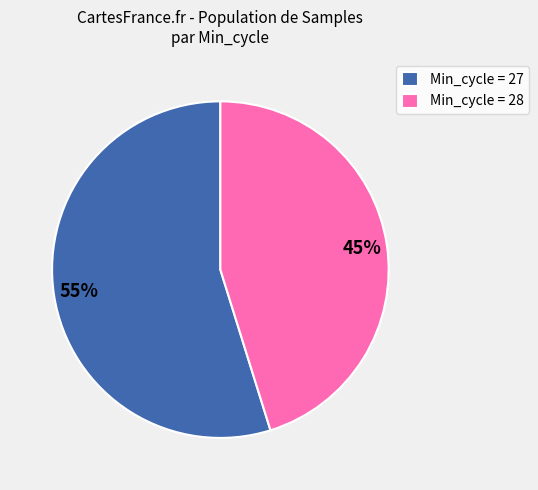

To the nearest percent, what is the average slice percentage?

50%